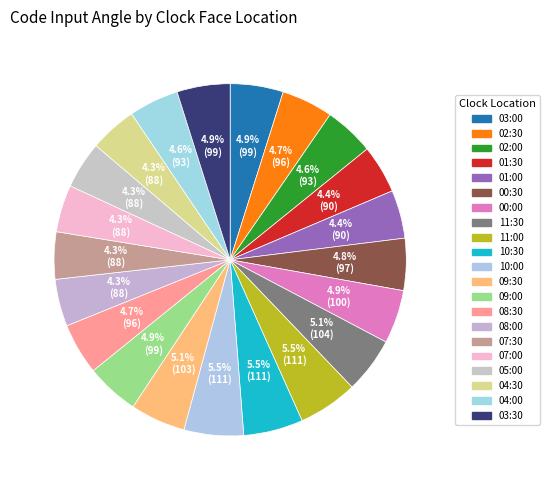

To the nearest percent, what percentage of the pie is 08:30?

5%